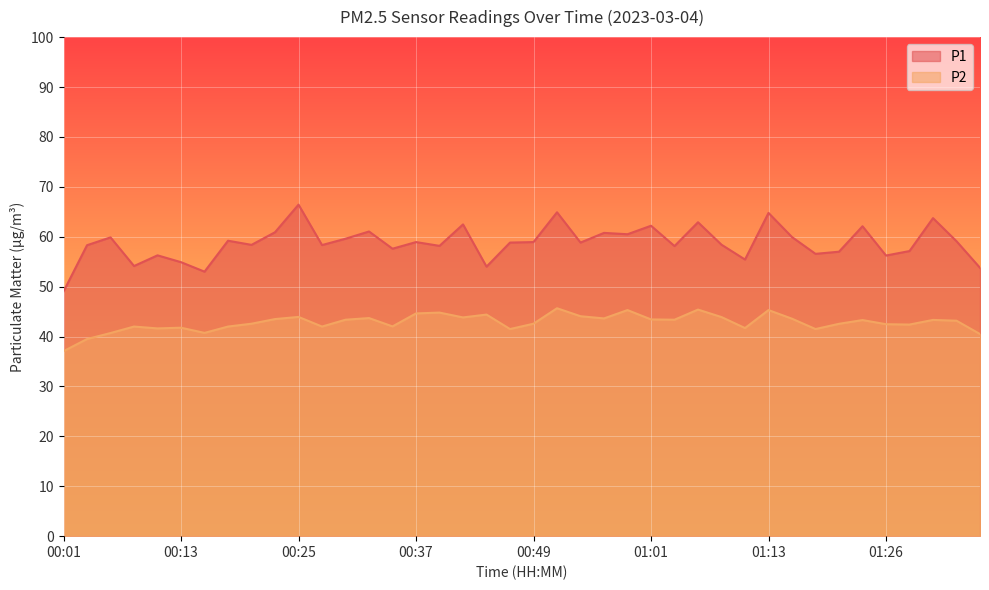

In P1, how many points are higher than both neighbors (excluding endpoints)?

14